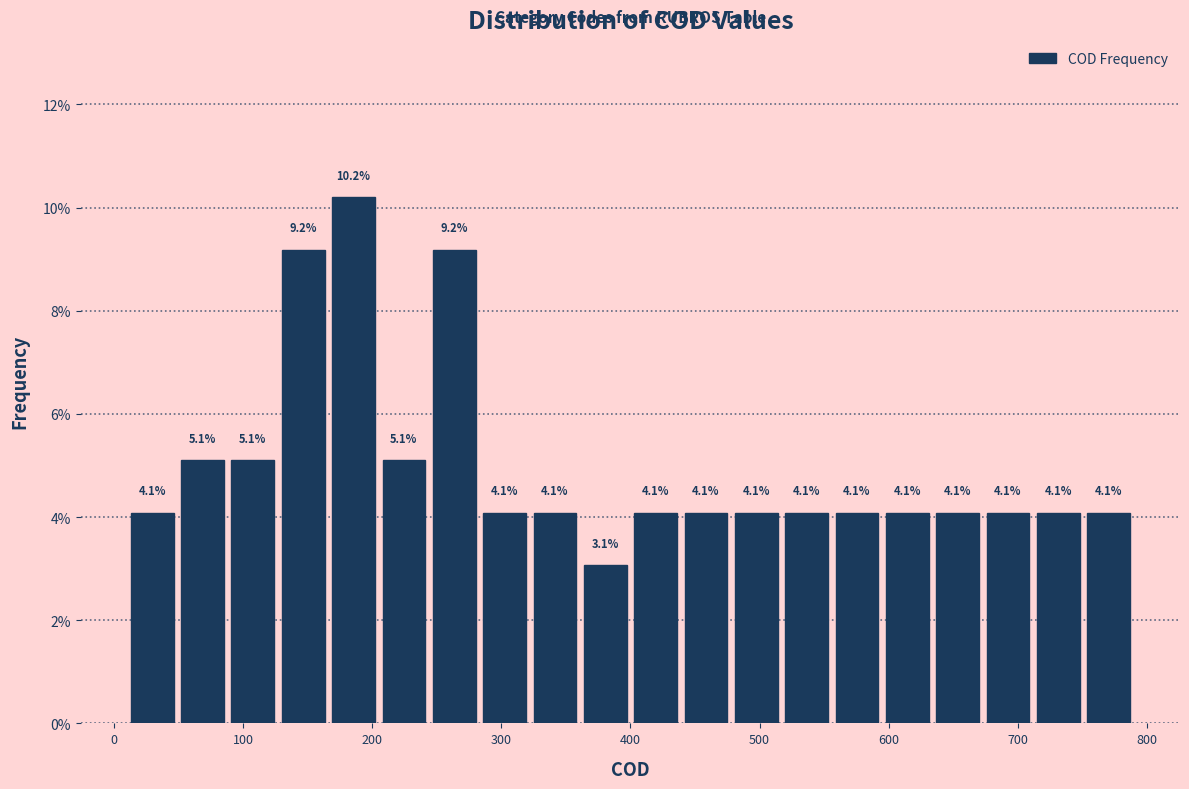

Read against the x-axis, roughly where is the centre of the tallest bar?

190